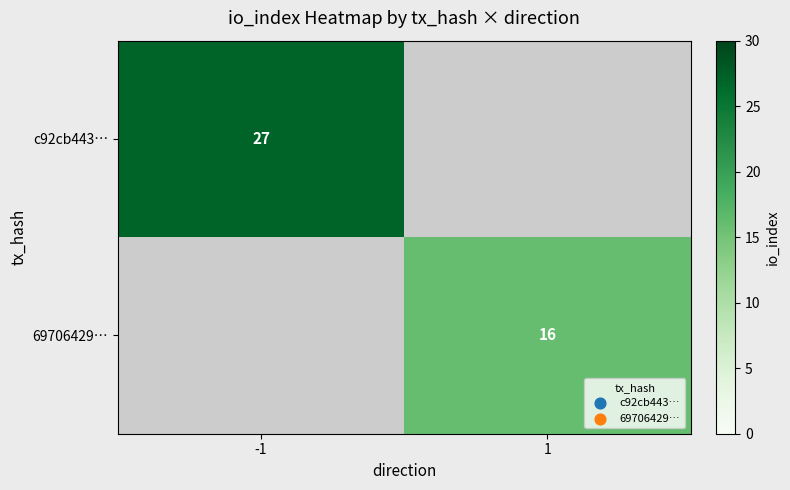

Is the value of c92cb443… at -1 greater than the value of 69706429… at 1?

Yes